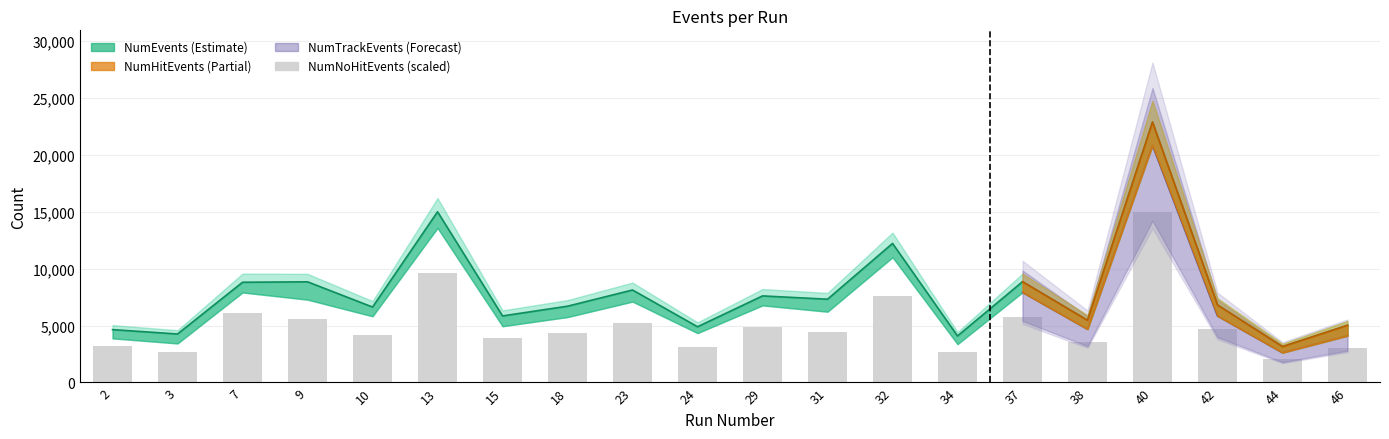

Read the NumEvents value at 3, to the nearest 10.

4590